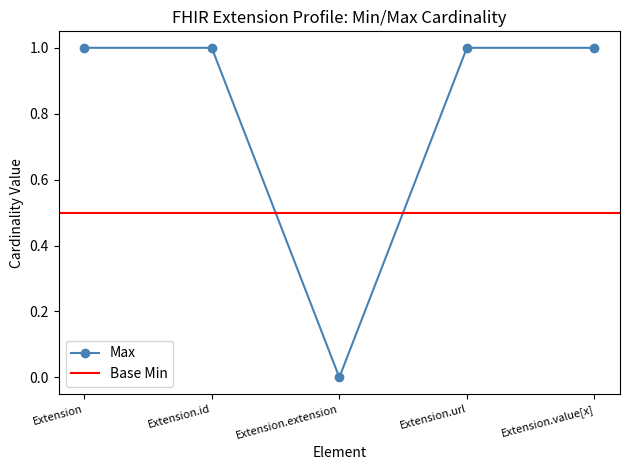

How many values are below 1?

1